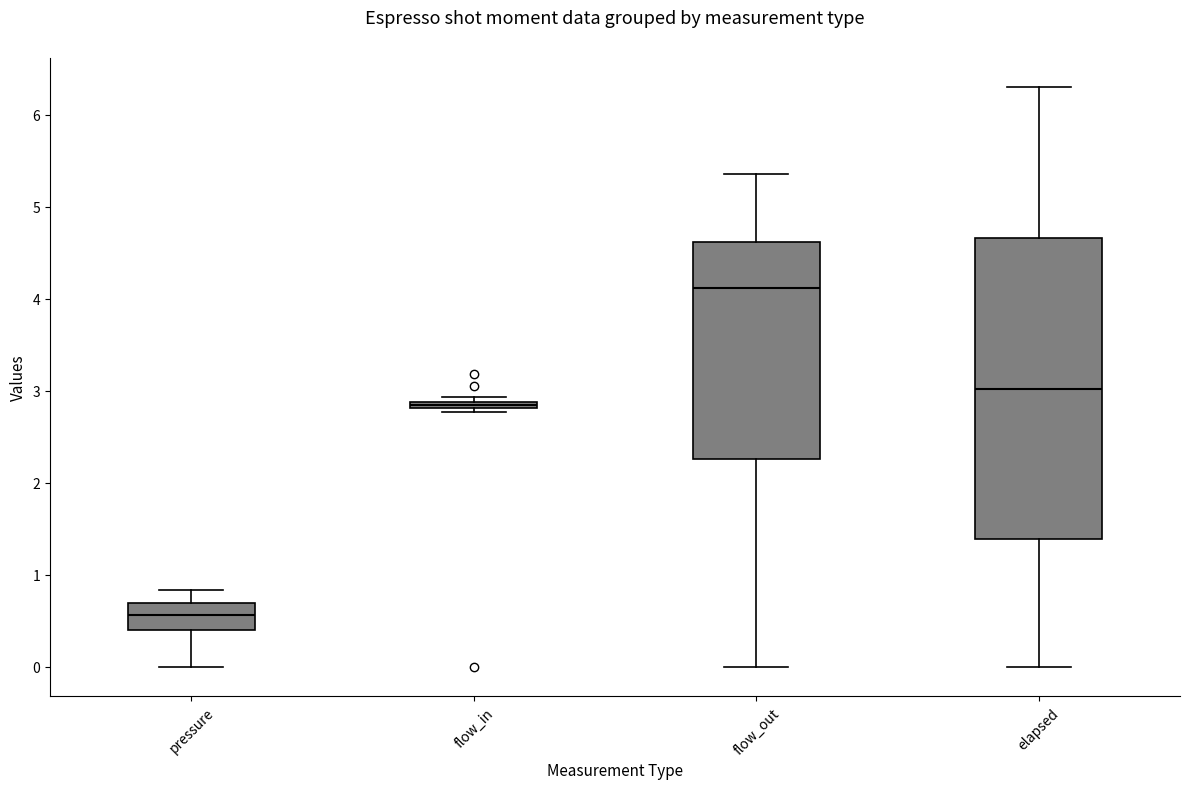

Which box's median line is the highest?

flow_out